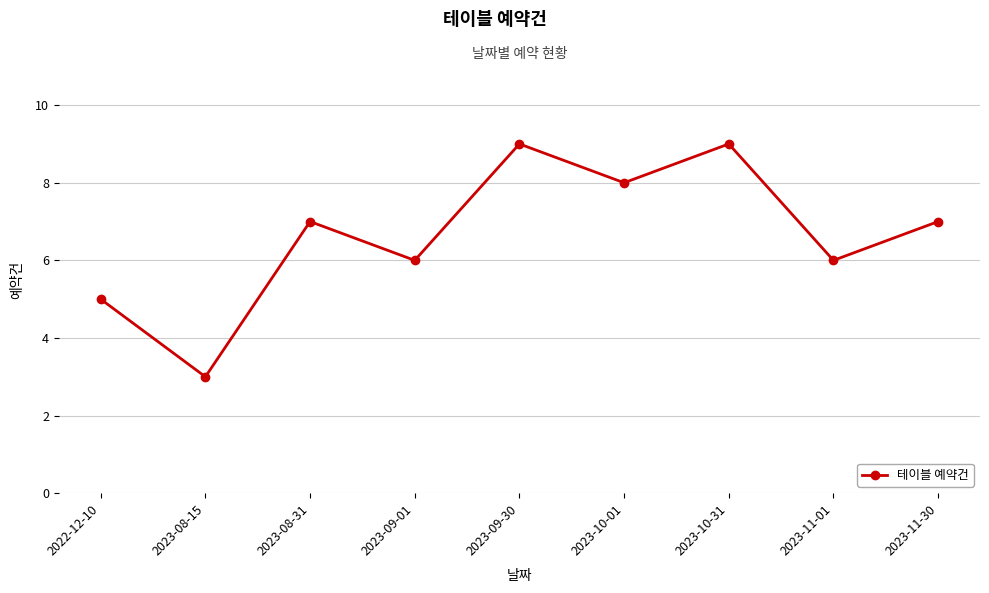

True or false: the data shows 7 at 2023-11-30.

True